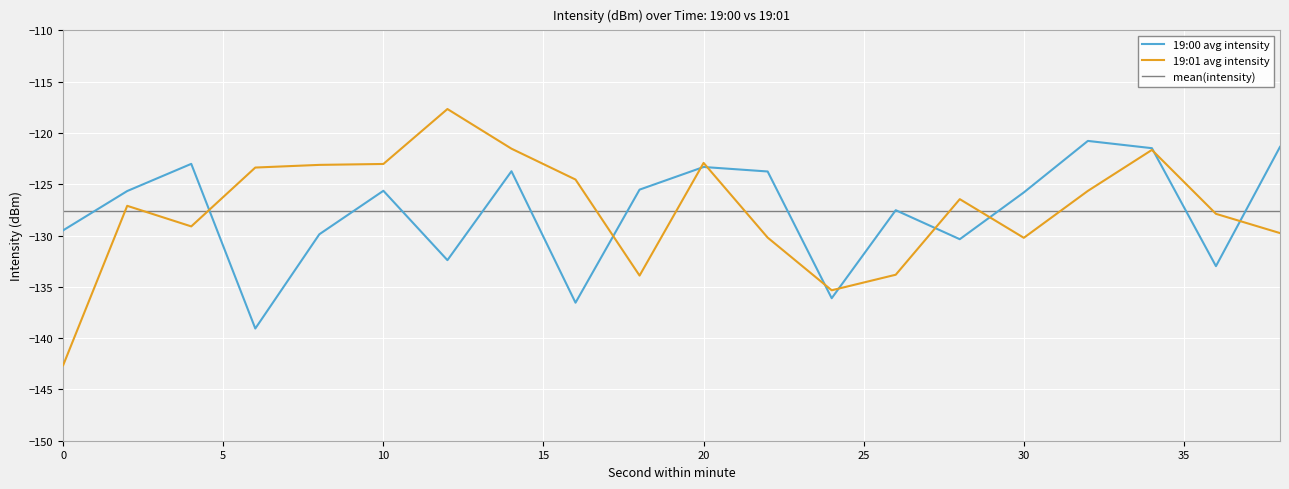

What is the total value across all series at 34?

-243.1